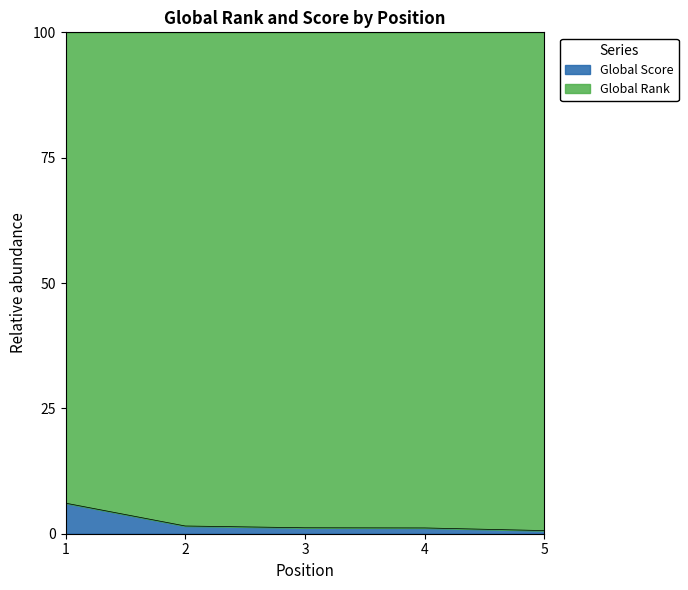

Where does the data first go above 1?

1